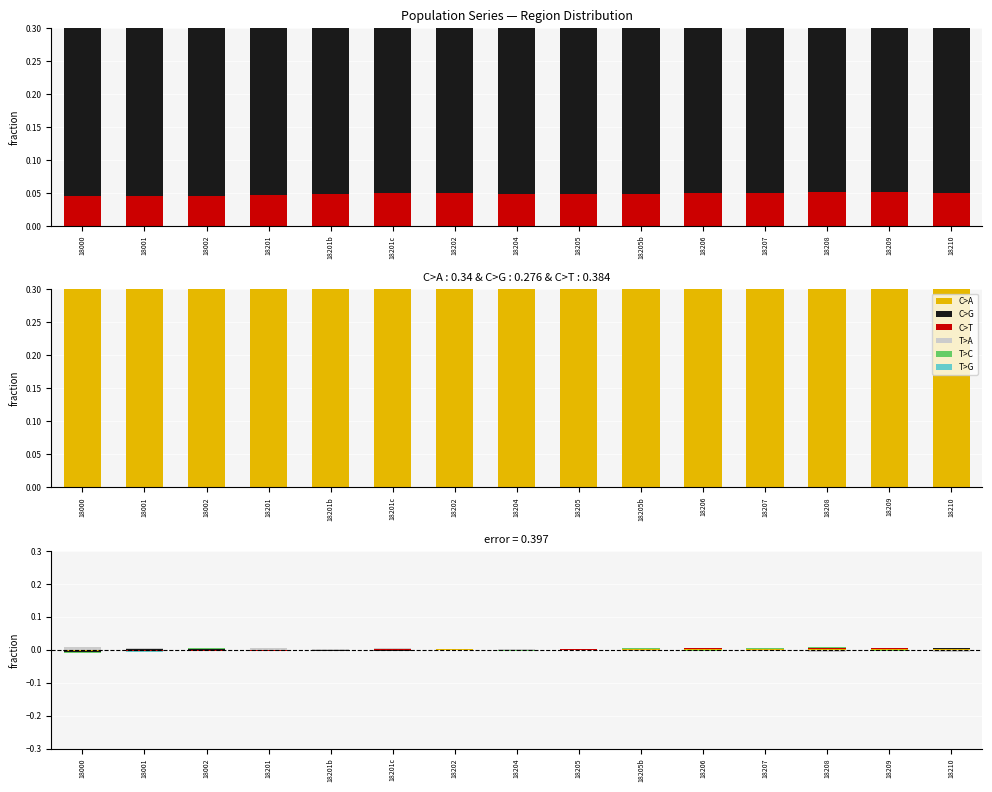

What are all the series names shown in the legend?

C>T, C>G, C>A, T>A, T>C, T>G